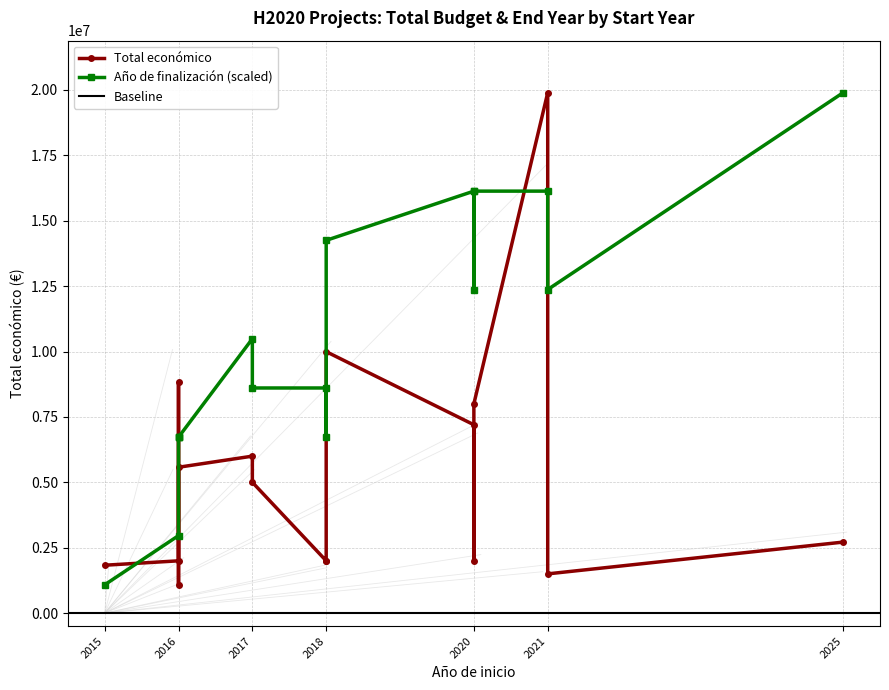

Which series has the largest range (max minus min)?

Total económico